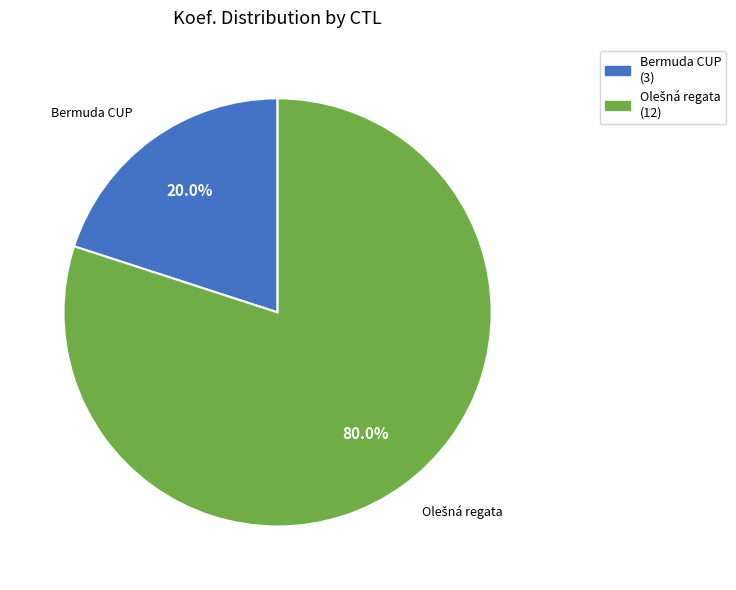

Is there any slice that represents more than half of the pie?

Yes